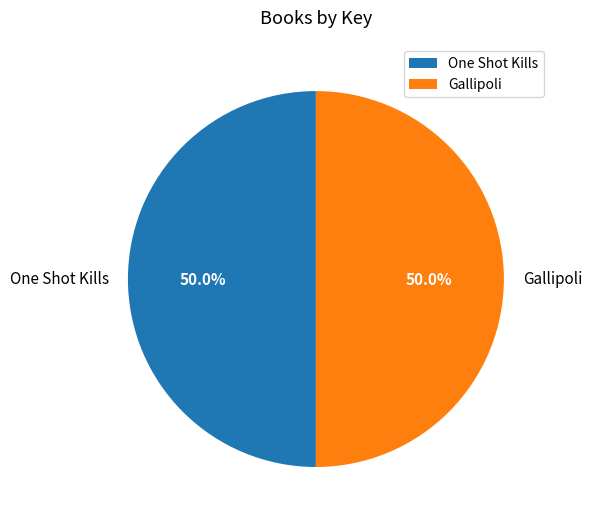

What is the total percentage of One Shot Kills and Gallipoli?

100.0%